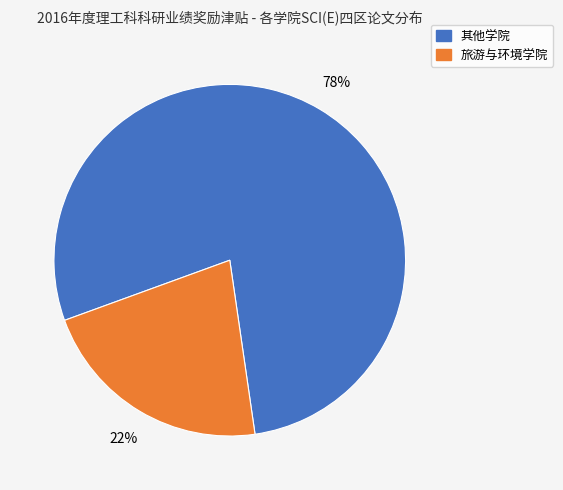

Is there any slice that represents more than half of the pie?

Yes